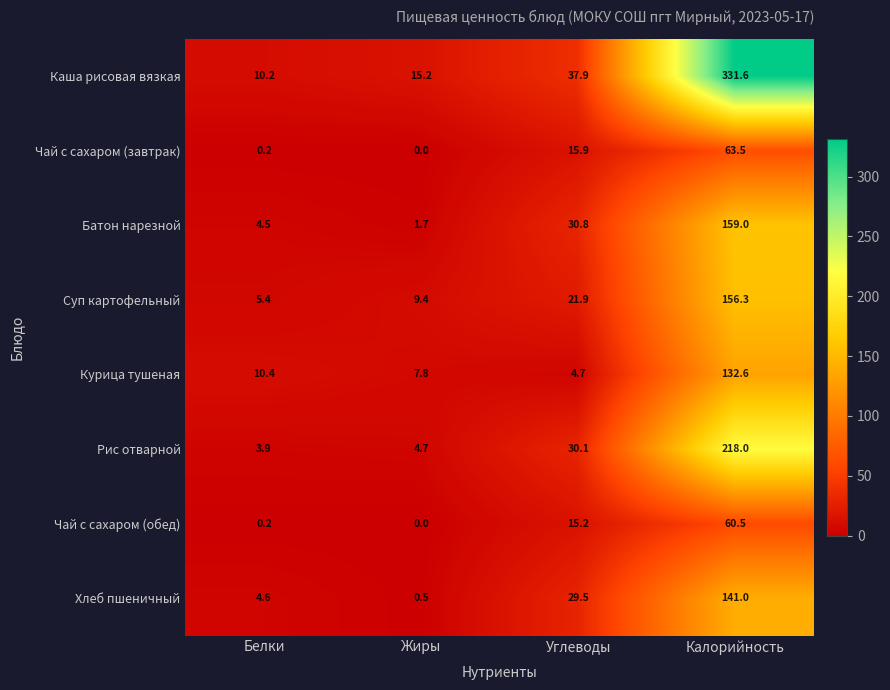

At which label is Суп картофельный closest to 80?

Углеводы